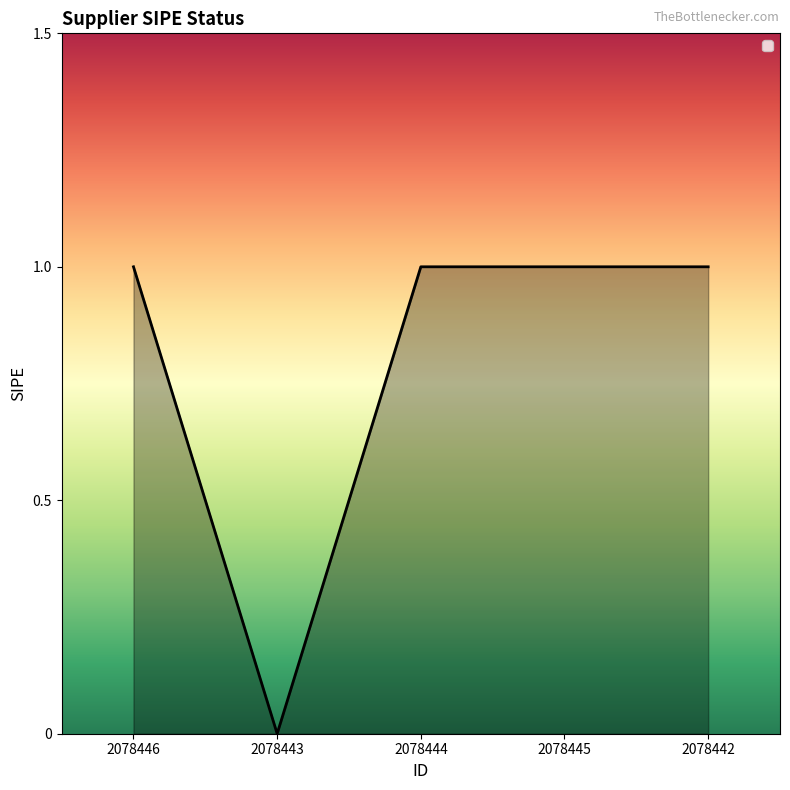

Reading left to right, extract all data points from this chart.

2078446=1	2078443=0	2078444=1	2078445=1	2078442=1